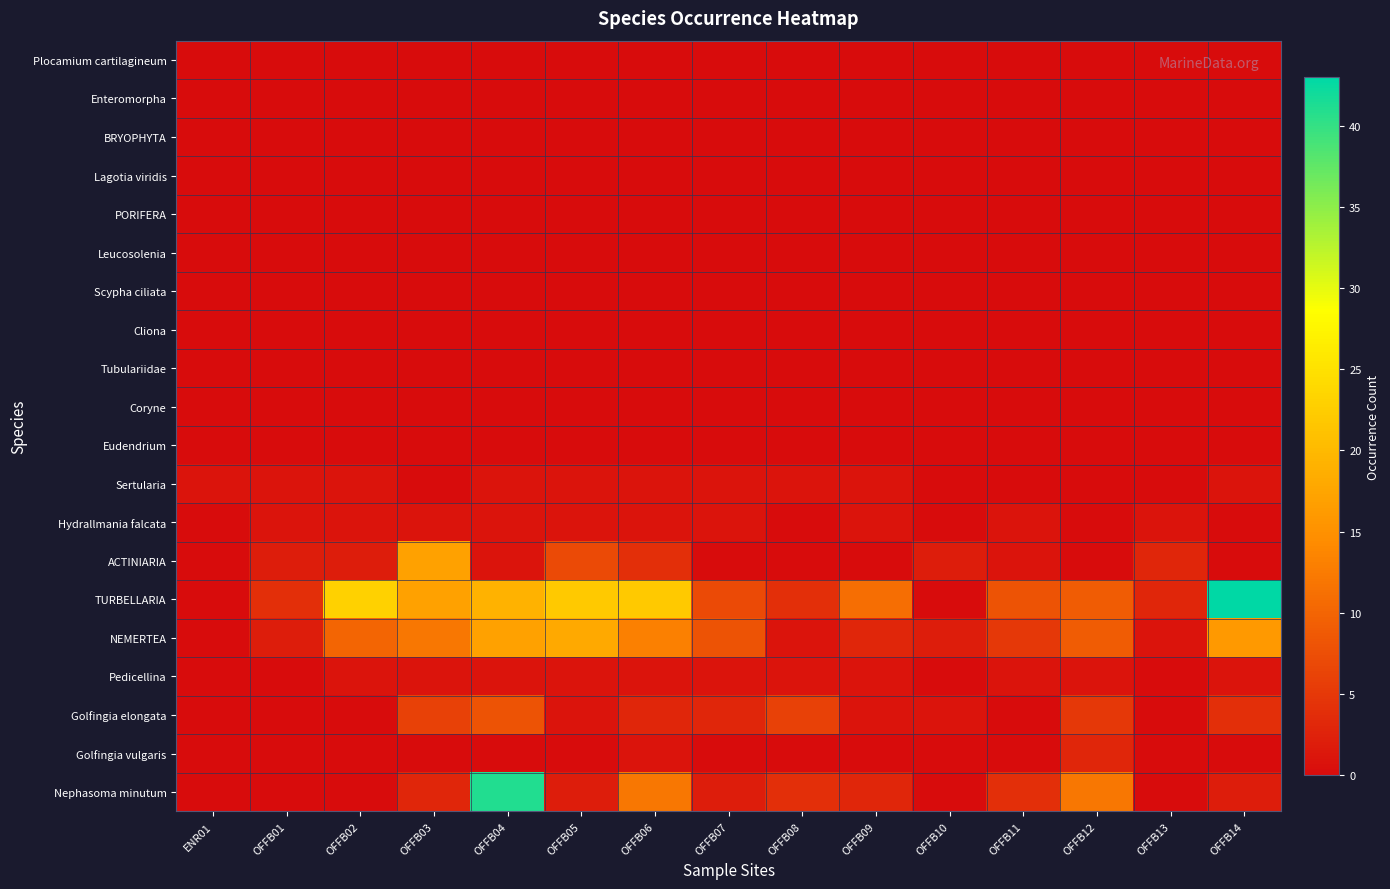

What is the total value across all series at OFFB06?

58